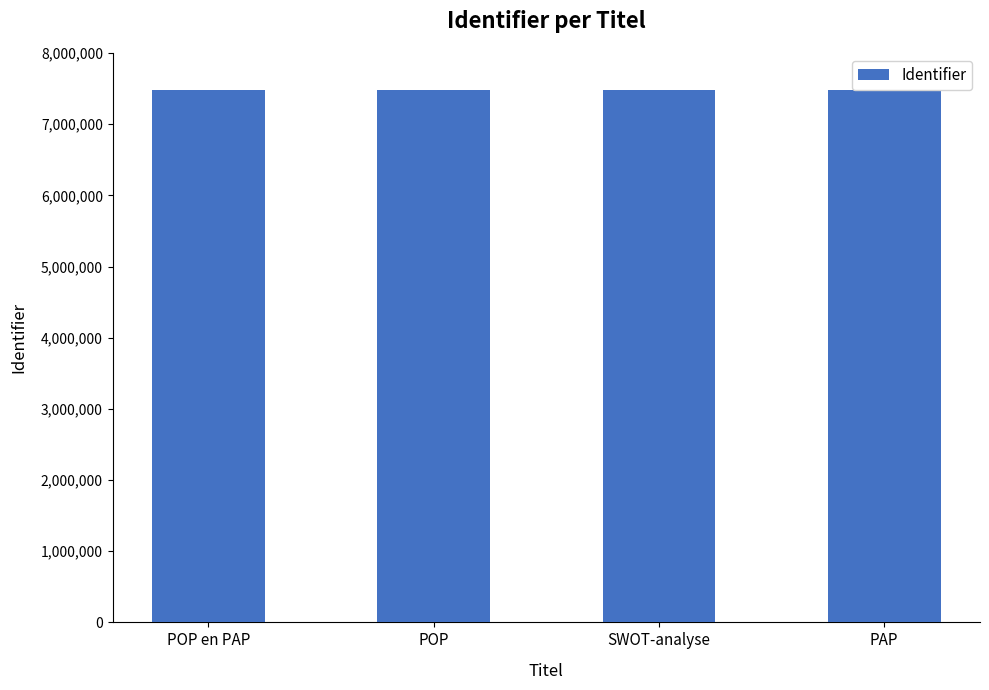

What is the difference between the values at SWOT-analyse and POP en PAP?

60